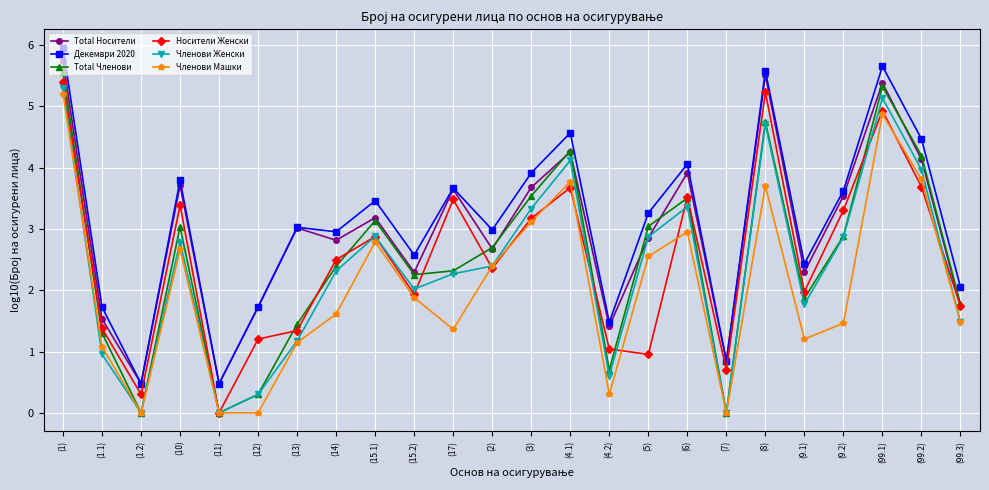

True or false: Членови Машки and Total Носители cross at least once.

False